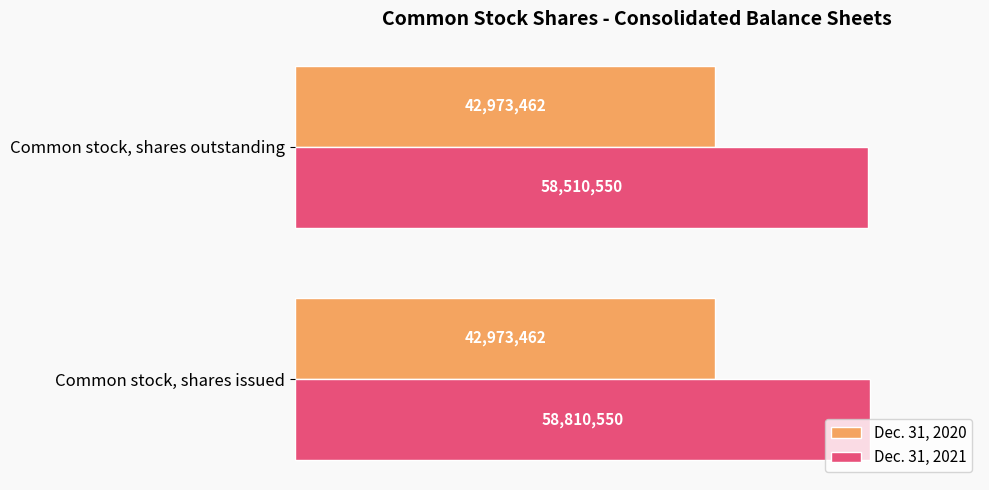

What is the value of the Dec. 31, 2021 bar at the 2nd from the left?

58510550.0